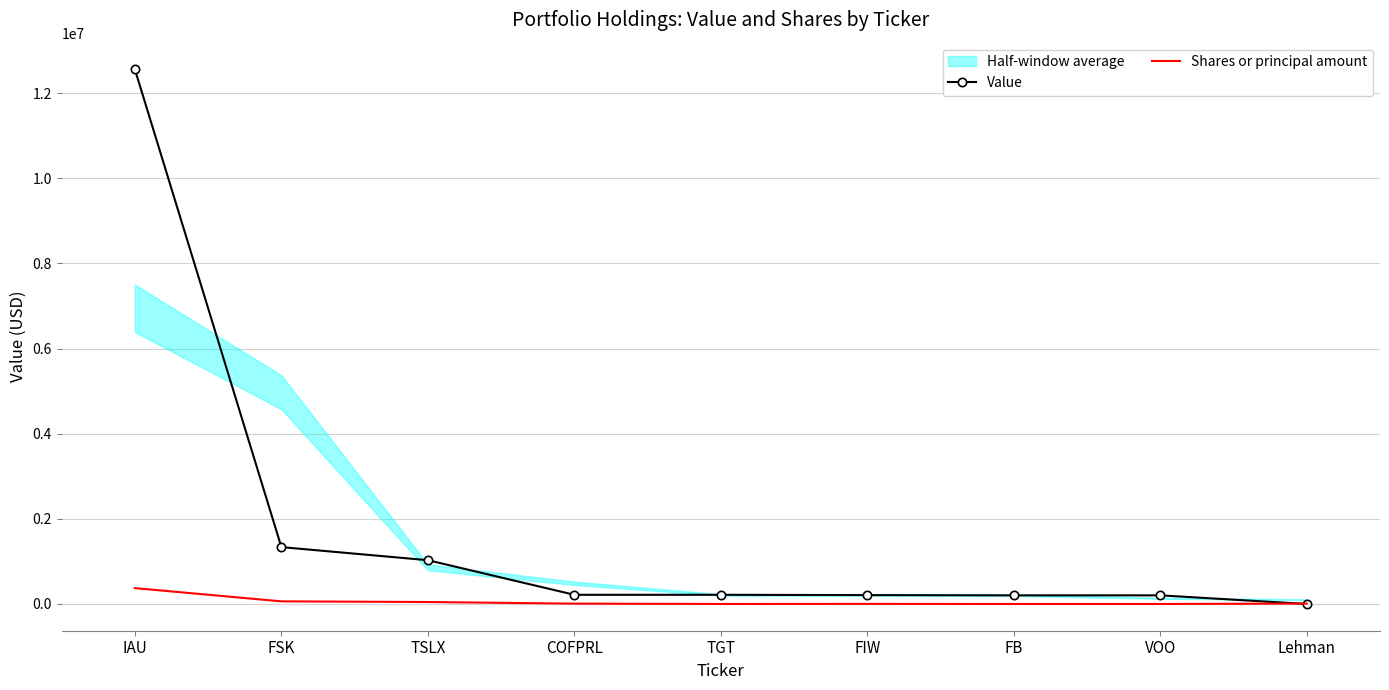

True or false: Shares or principal amount has more than 0 interior local peaks.

True